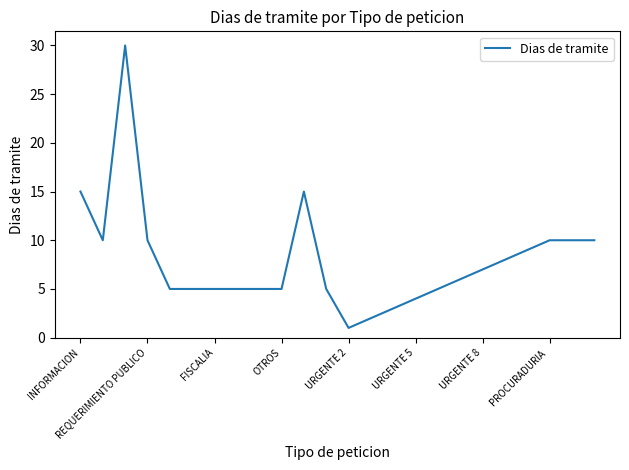

Is this an area chart (filled region under the line)?

No